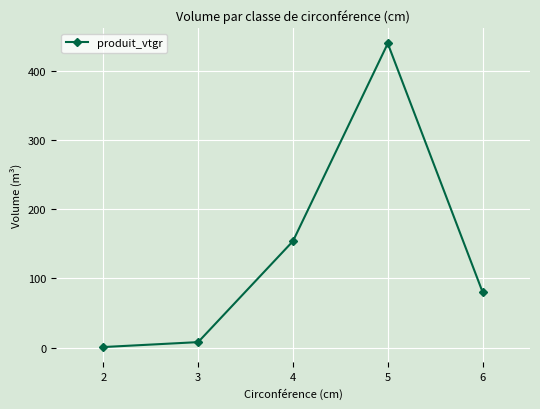

What is the value of the 2nd point from the left?

8.2